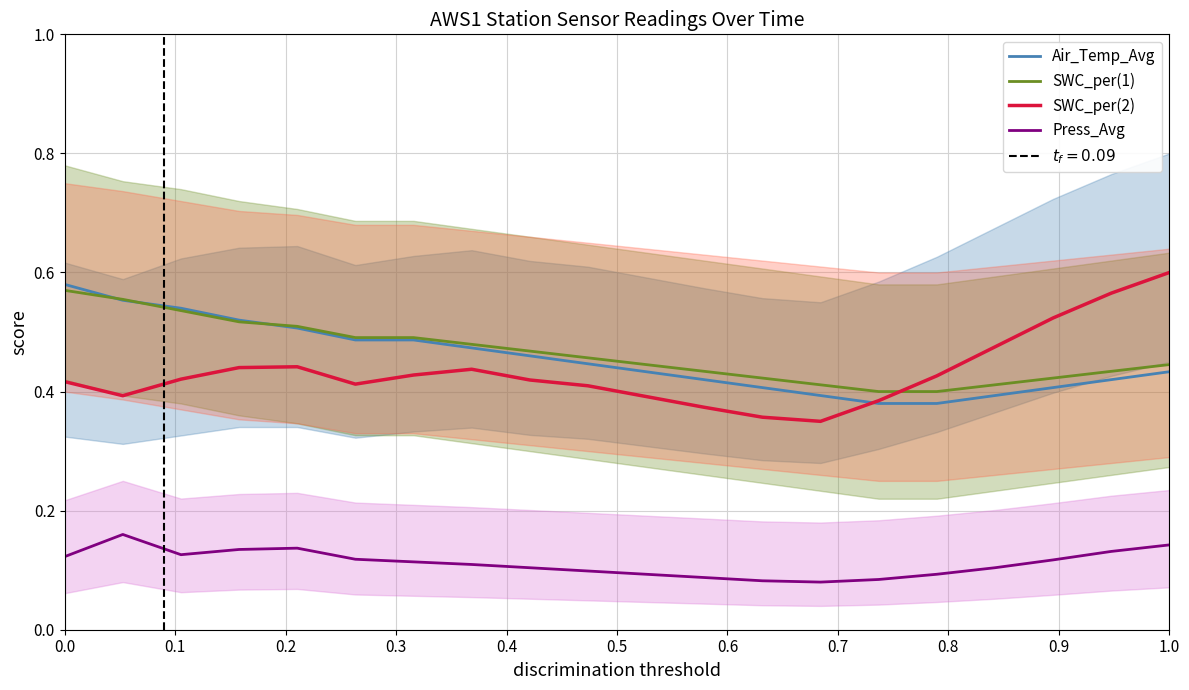

True or false: Press_Avg and SWC_per(2) cross at least once.

False